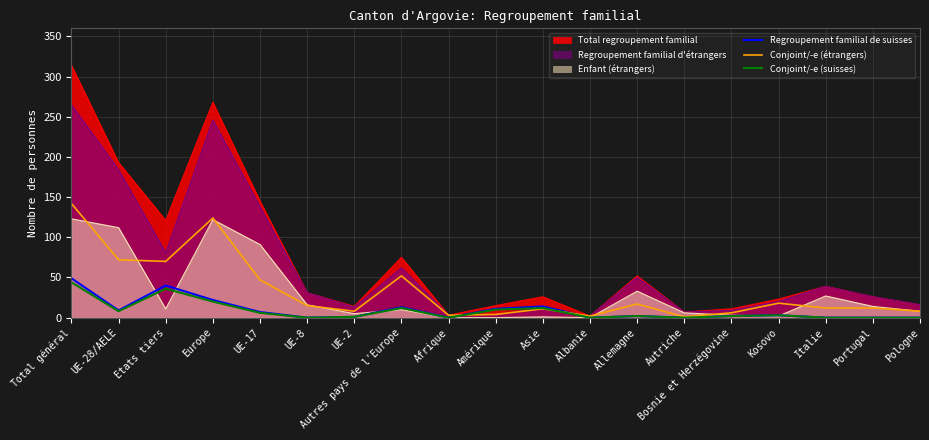

What is the maximum value shown in the chart?

314